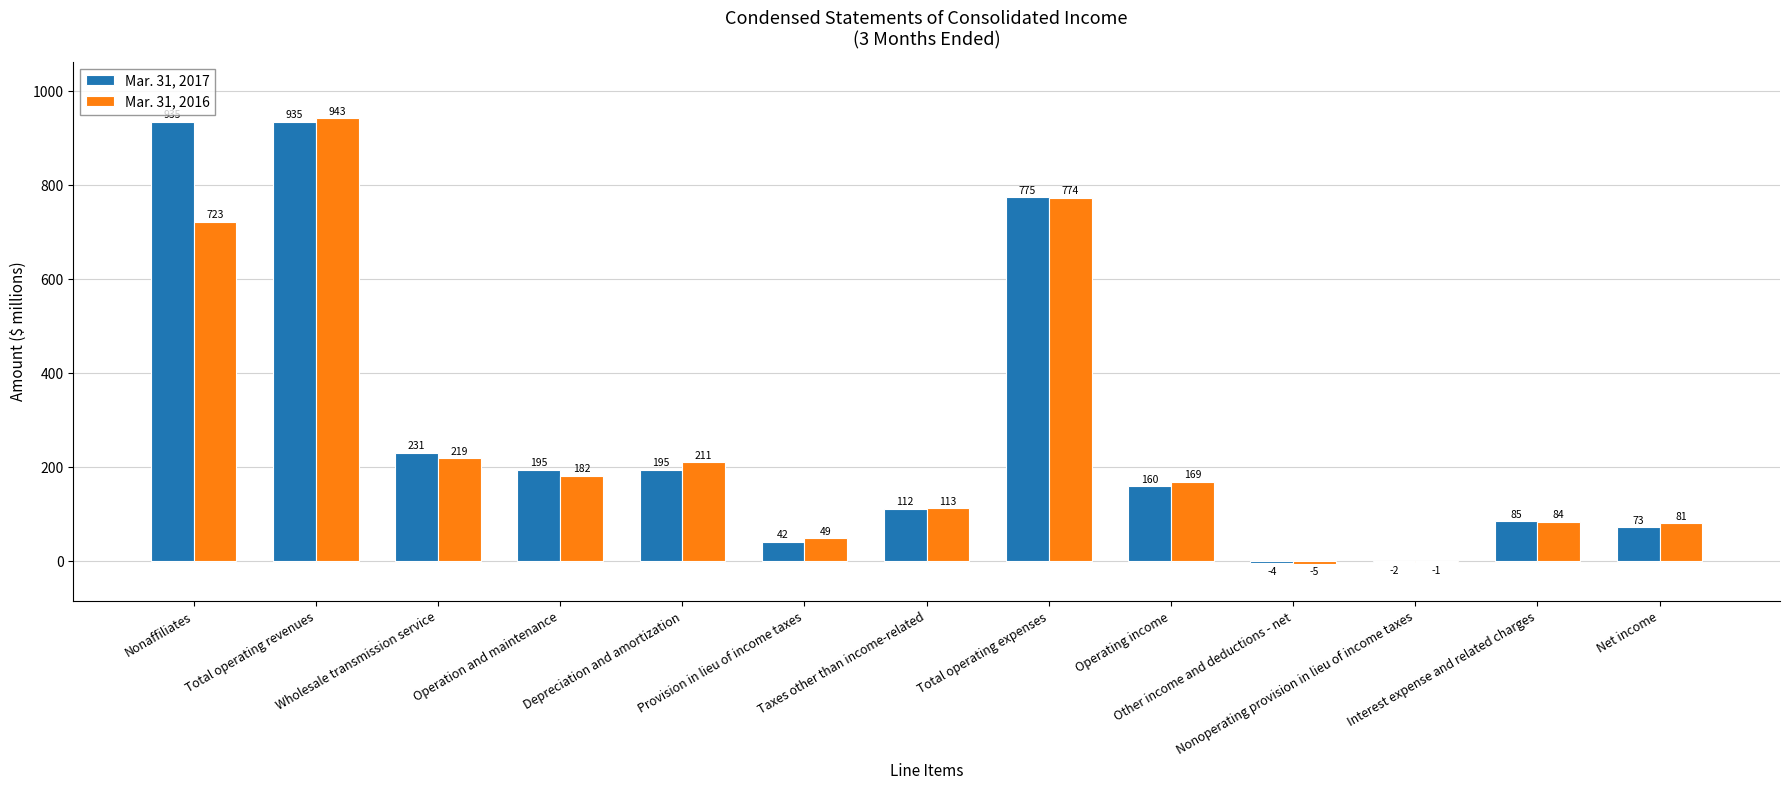

What is the greatest value displayed?

943